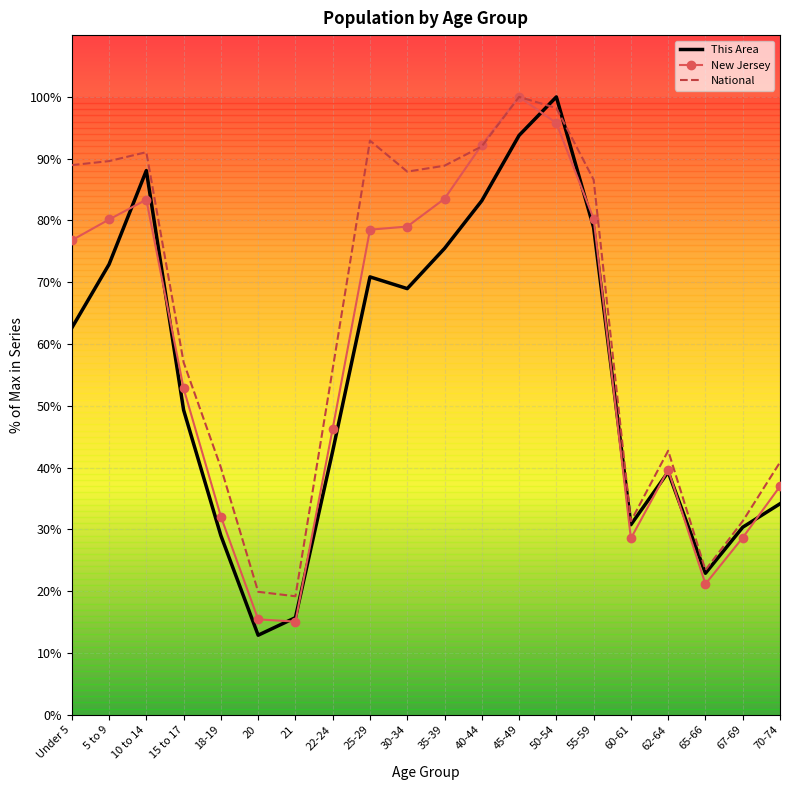

What is the average value of the National series?

63.9